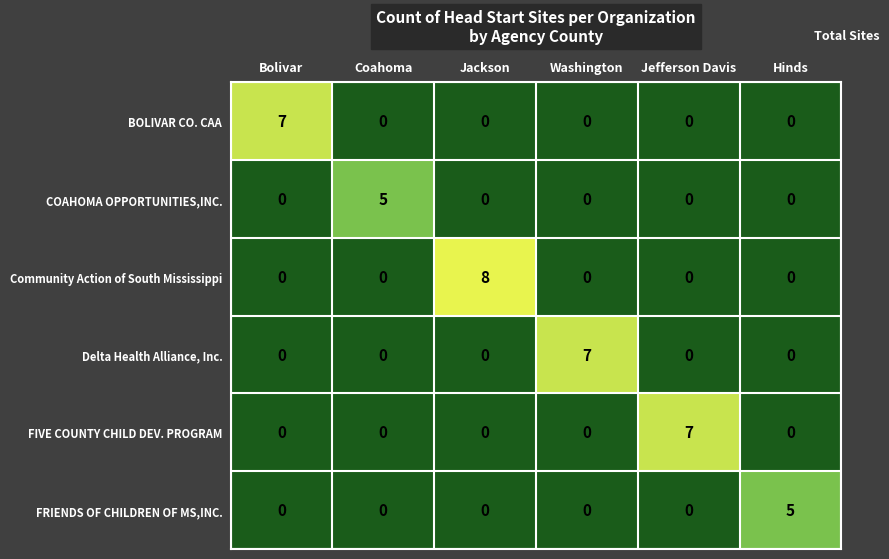

Which series has the largest range (max minus min)?

Community Action of South Mississippi